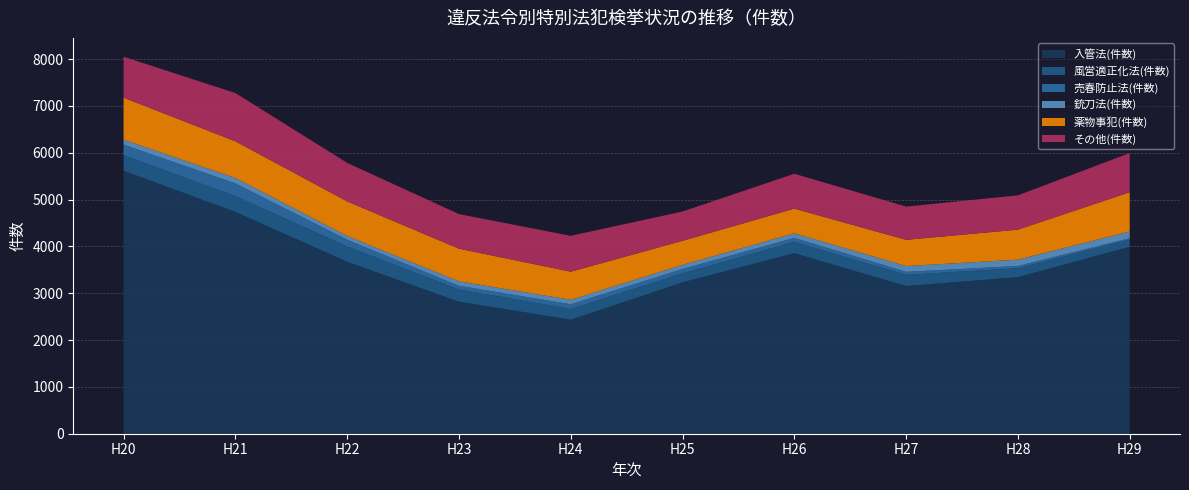

Reading left to right, extract all data points from this chart.

入管法(件数): H20=5616	H21=4737	H22=3672	H23=2819	H24=2436	H25=3232	H26=3855	H27=3154	H28=3343	H29=3992
風営適正化法(件数): H20=331	H21=336	H22=327	H23=261	H24=228	H25=192	H26=241	H27=239	H28=190	H29=153
売春防止法(件数): H20=226	H21=273	H22=144	H23=79	H24=101	H25=94	H26=86	H27=64	H28=49	H29=30
銃刀法(件数): H20=105	H21=116	H22=80	H23=94	H24=95	H25=88	H26=98	H27=123	H28=135	H29=143
薬物事犯(件数): H20=898	H21=782	H22=738	H23=698	H24=600	H25=513	H26=527	H27=560	H28=641	H29=838
その他(件数): H20=874	H21=1031	H22=823	H23=739	H24=766	H25=626	H26=744	H27=710	H28=732	H29=838